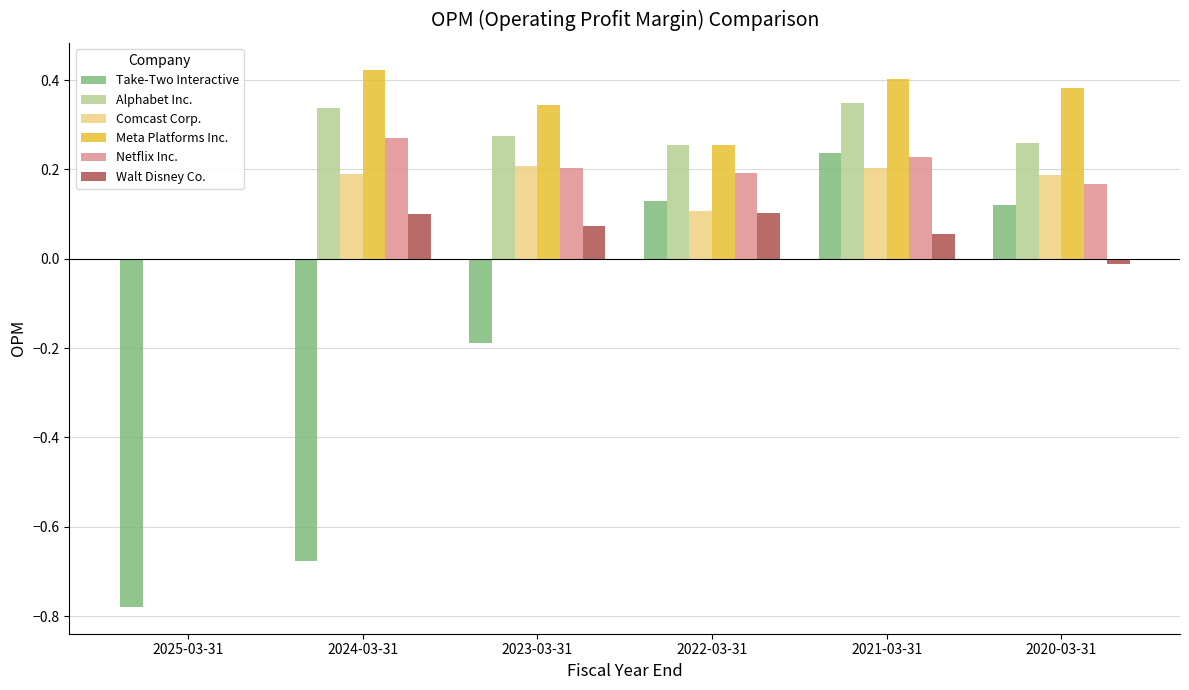

Which series changed the most between 2021-03-31 and 2020-03-31?

Take-Two Interactive